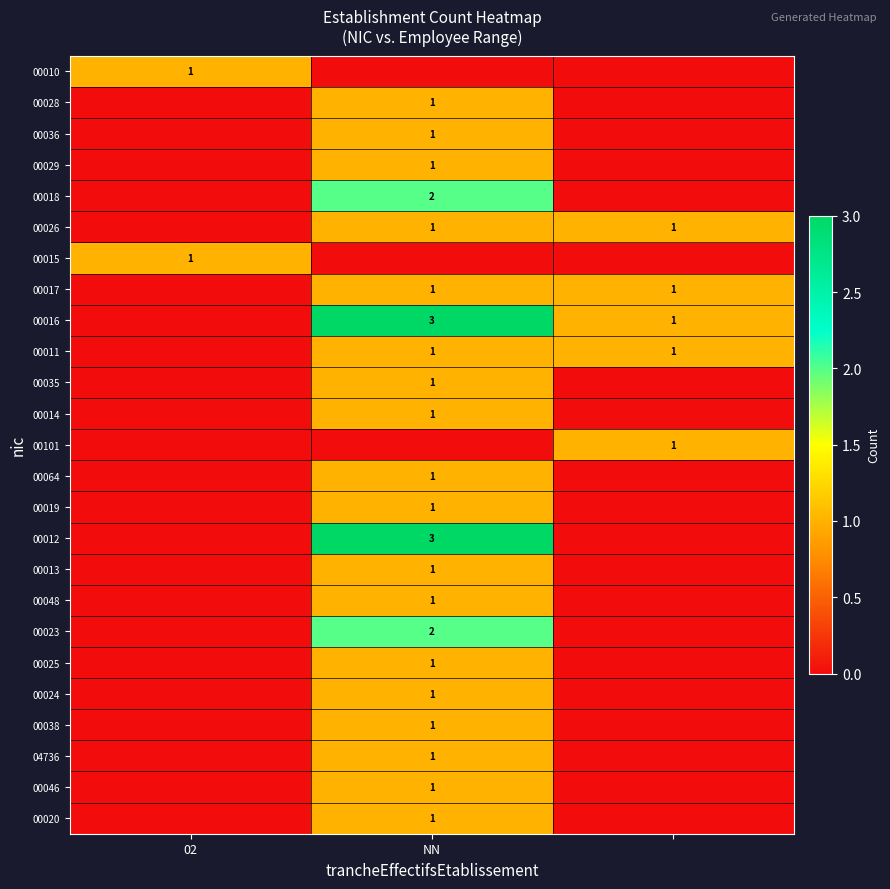

True or false: 00025 has a value of 1 at NN.

True